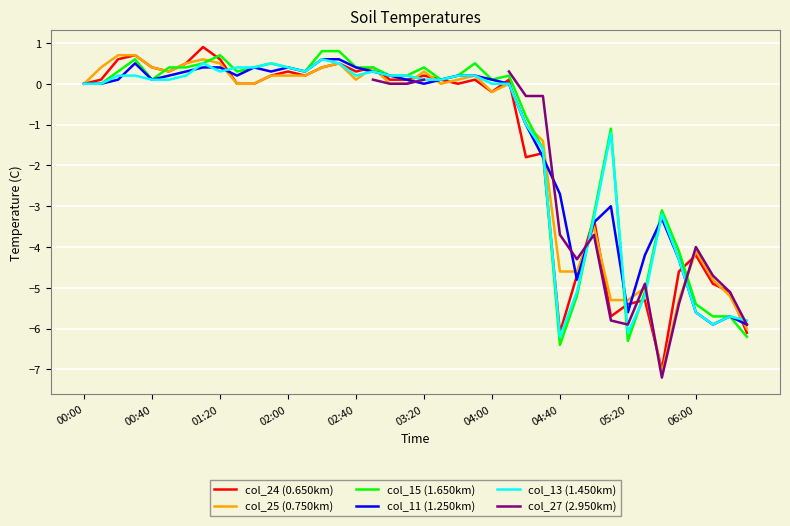

At which category is the sum across all series the highest?

2012/01/29 01:10